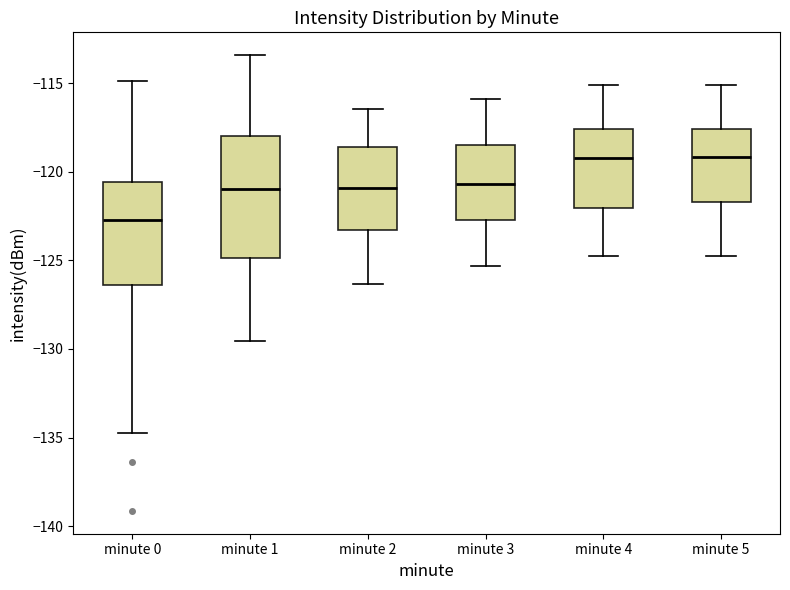

Where is the lower edge of the box for minute 2 on the y-axis? The values are not printed on the chart, so give them approximately, as read against the axis.

-123.5